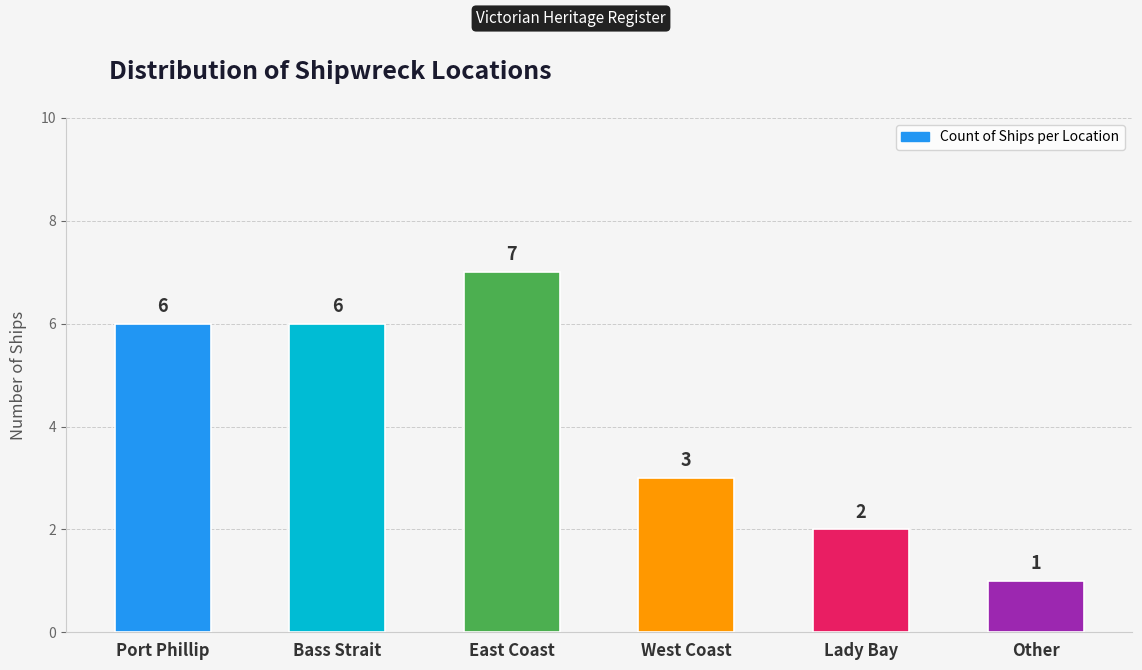

At which label is the value closest to 4?

West Coast